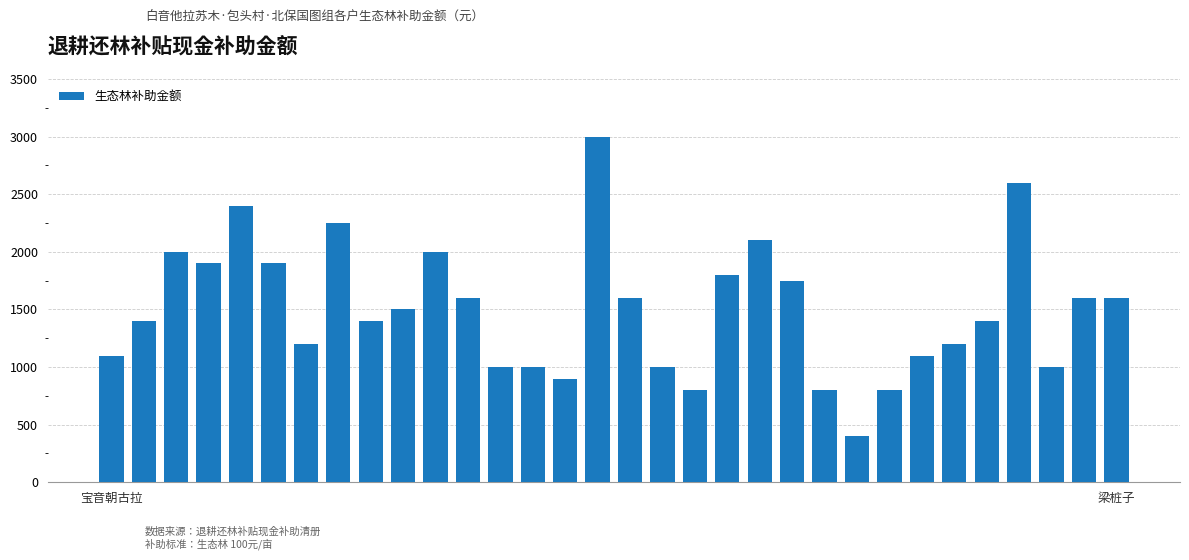

What is the greatest value displayed?

3000